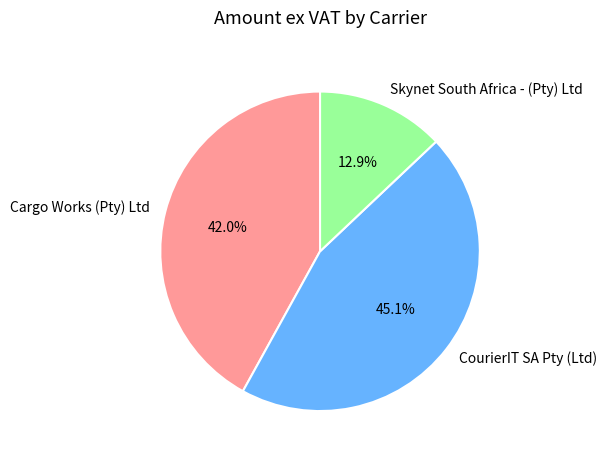

What percentage is the Cargo Works (Pty) Ltd slice, to the nearest percent?

42%